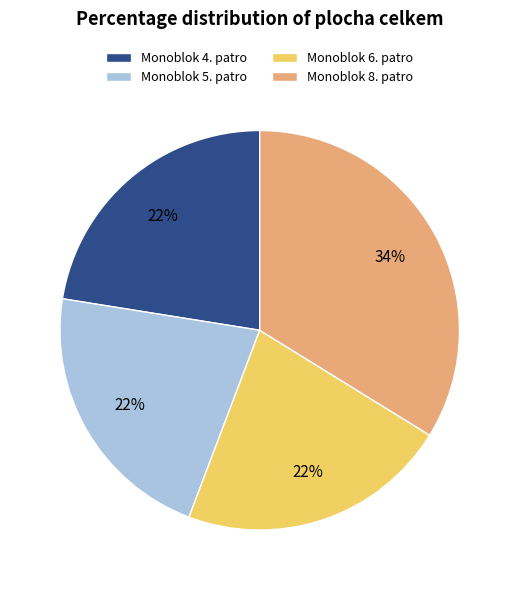

What is the ratio of the value at Monoblok 5. patro to the value at Monoblok 6. patro?

1.0